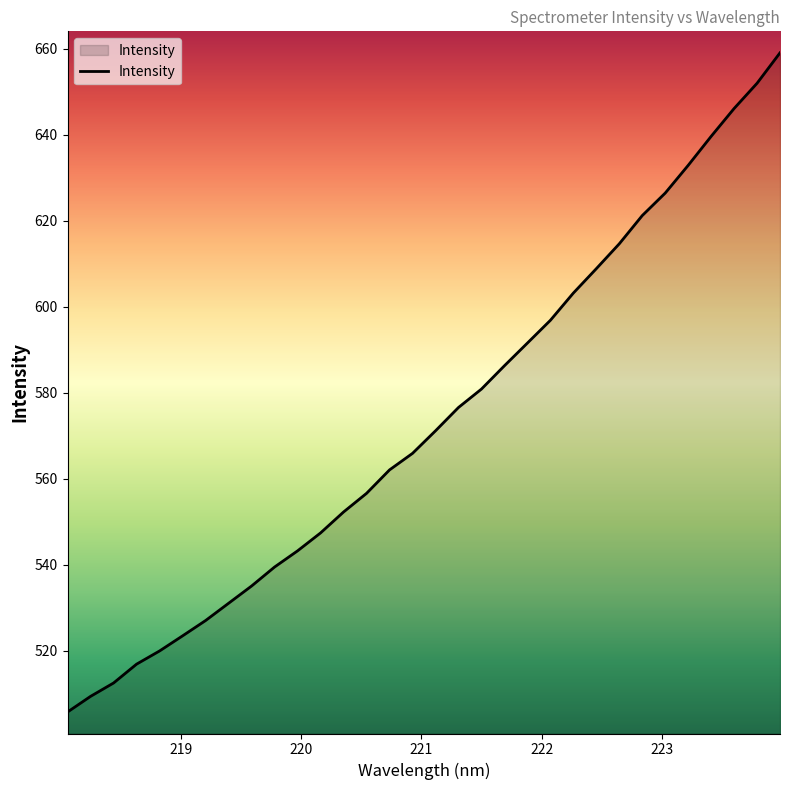

Does the chart display data point markers on the line(s)?

No